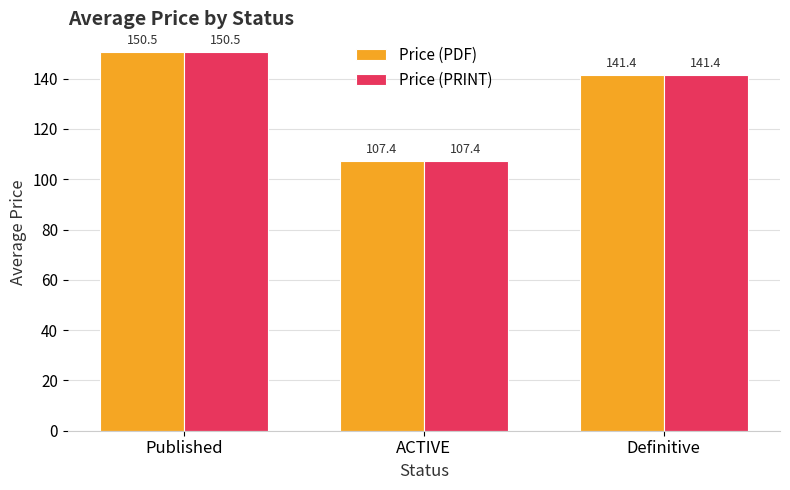

Reading left to right, what are all the values shown in this chart?

Price (PDF): Published=150.5	ACTIVE=107.4	Definitive=141.4
Price (PRINT): Published=150.5	ACTIVE=107.4	Definitive=141.4